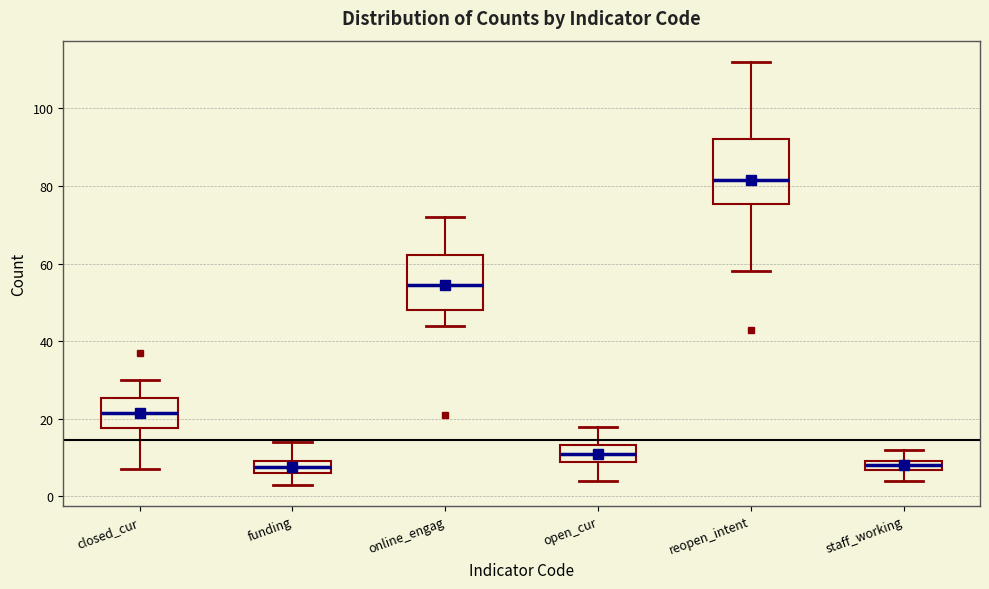

Where does the lower whisker of the box for online_engag end on the y-axis? The values are not printed on the chart, so give them approximately, as read against the axis.

44